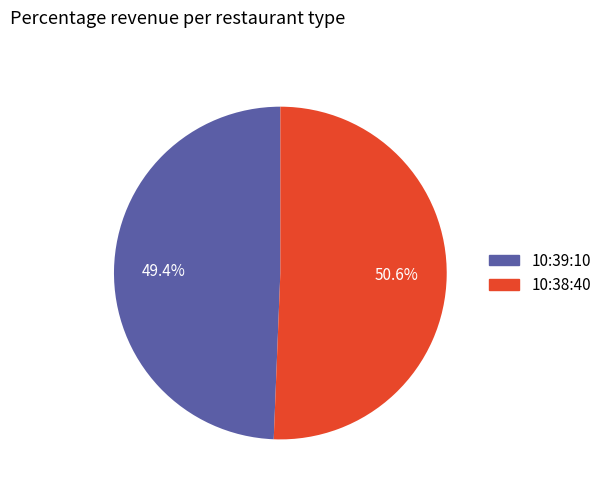

To the nearest percent, what is the difference between the largest and smallest slice percentages?

1%